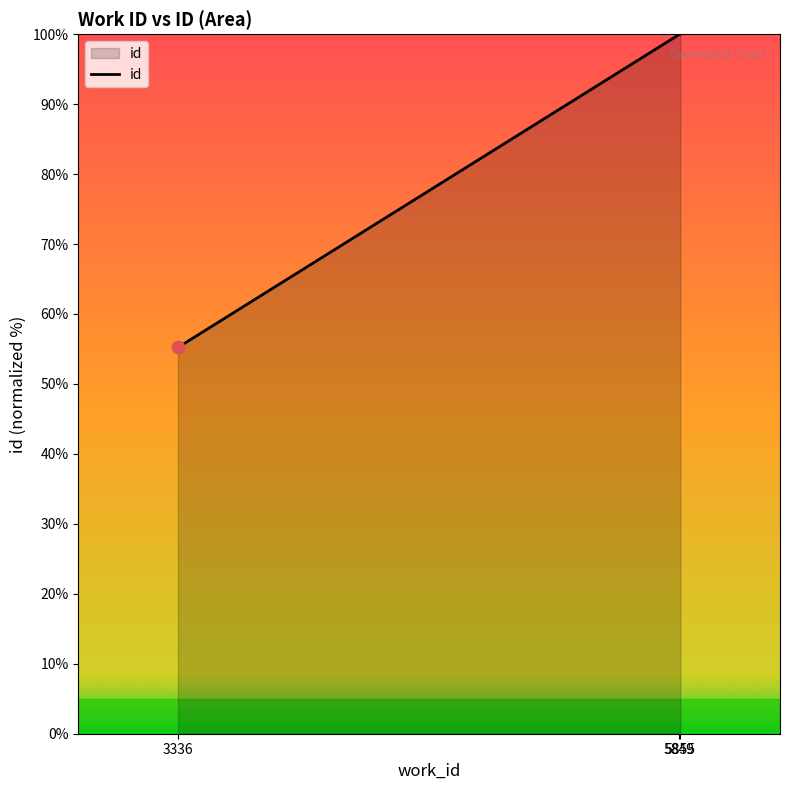

Between 3336 and 5855, which is larger?

5855